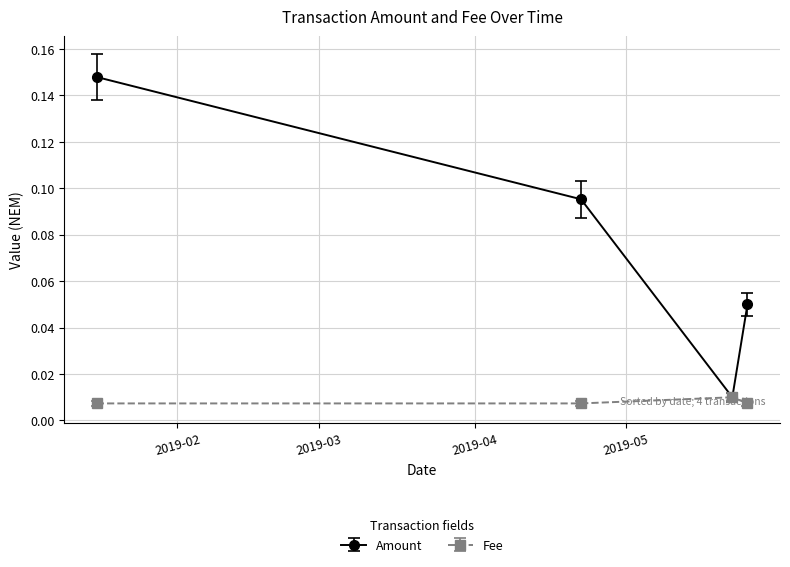

List the series in order of their peak value, lowest first.

Fee, Amount